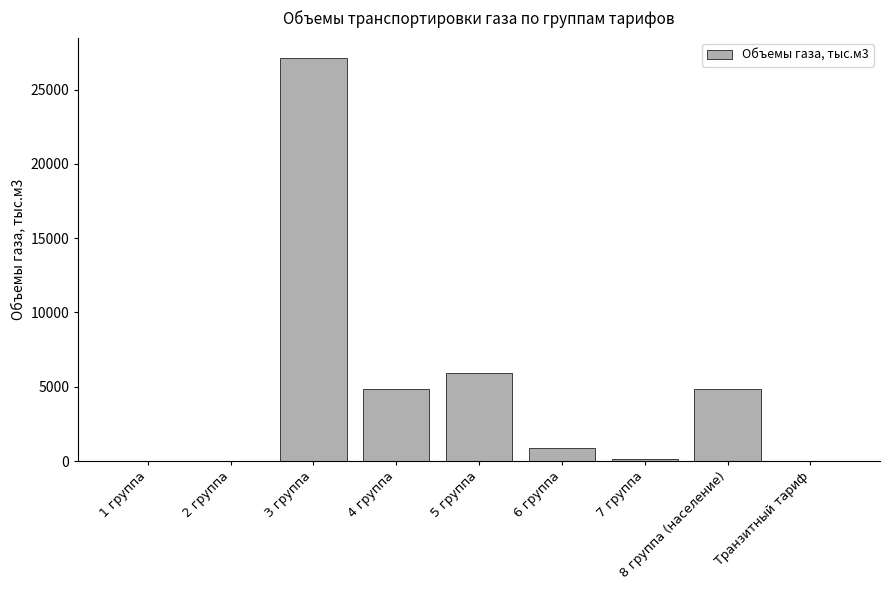

What is the average value?

4863.3